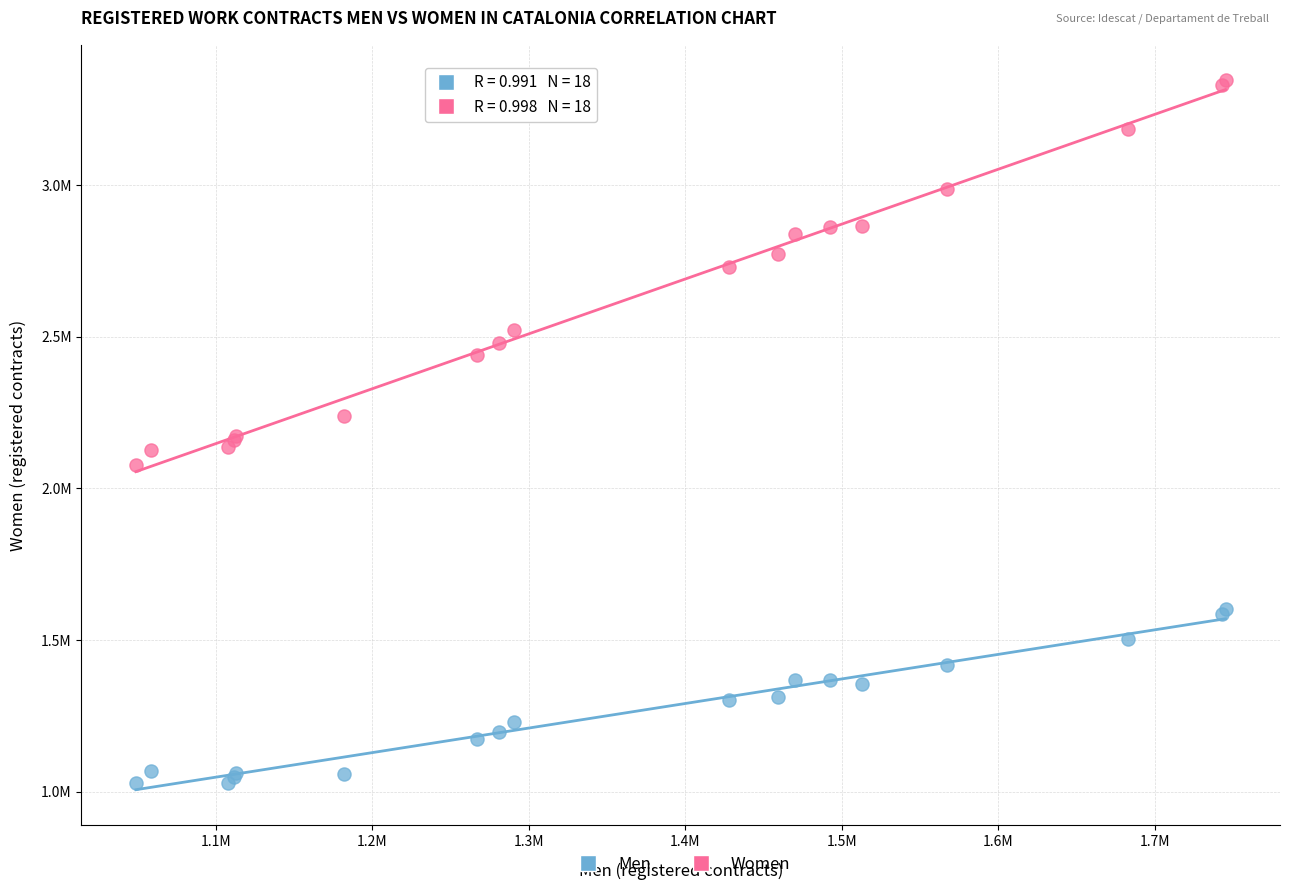

What are all the series names shown in the legend?

Men, Women